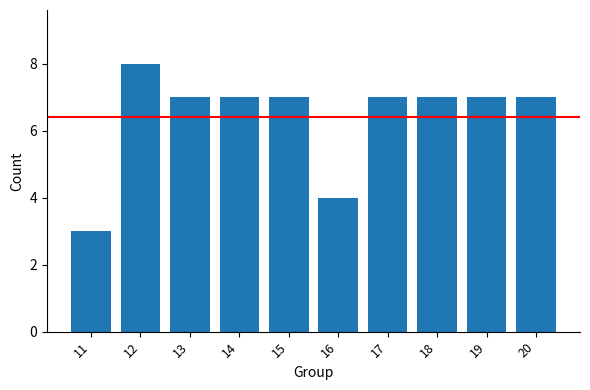

What is the greatest value displayed?

8